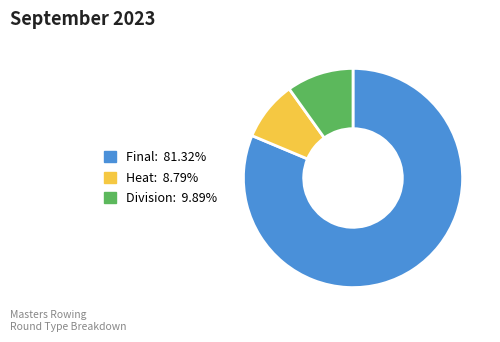

Is there any slice that represents more than half of the pie?

Yes